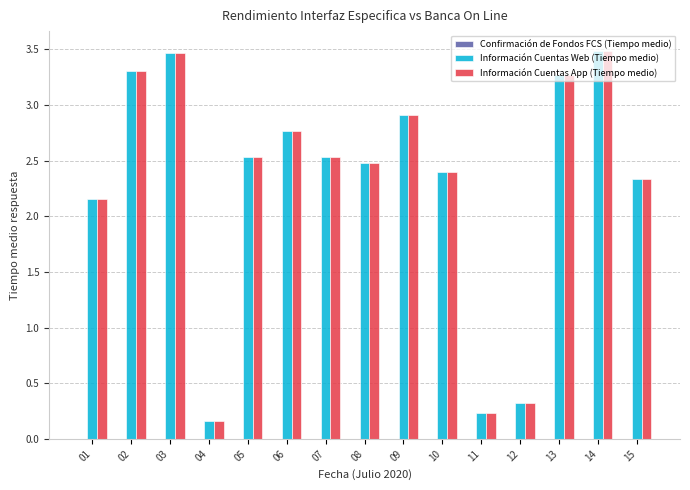

Is the value of Información Cuentas App (Tiempo medio) at 06 greater than the value of Información Cuentas Web (Tiempo medio) at 12?

Yes